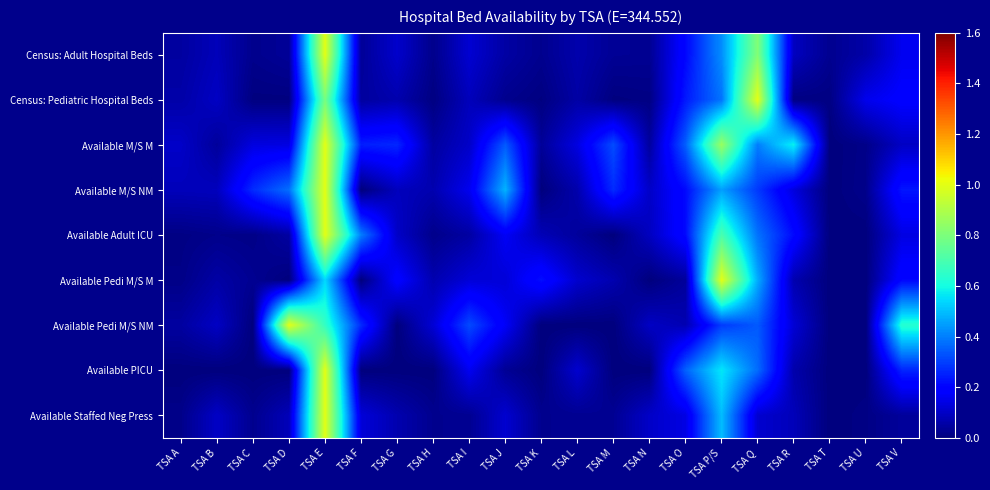

Reading right to left, extract all data points from this chart.

Census: Adult Hospital Beds: TSA V=0.2	TSA U=0.1	TSA T=0.0	TSA R=0.1	TSA Q=0.8	TSA P/S=0.4	TSA O=0.2	TSA N=0.0	TSA M=0.0	TSA L=0.1	TSA K=0.0	TSA J=0.1	TSA I=0.1	TSA H=0.0	TSA G=0.1	TSA F=0.0	TSA E=1.0	TSA D=0.0	TSA C=0.0	TSA B=0.1	TSA A=0.0
Census: Pediatric Hospital Beds: TSA V=0.2	TSA U=0.2	TSA T=0.0	TSA R=0.0	TSA Q=1.0	TSA P/S=0.4	TSA O=0.2	TSA N=0.0	TSA M=0.0	TSA L=0.1	TSA K=0.0	TSA J=0.0	TSA I=0.1	TSA H=0.0	TSA G=0.1	TSA F=0.0	TSA E=0.8	TSA D=0.0	TSA C=0.0	TSA B=0.1	TSA A=0.1
Available M/S M: TSA V=0.1	TSA U=0.0	TSA T=0.0	TSA R=0.6	TSA Q=0.4	TSA P/S=0.9	TSA O=0.4	TSA N=0.0	TSA M=0.3	TSA L=0.1	TSA K=0.0	TSA J=0.3	TSA I=0.1	TSA H=0.0	TSA G=0.3	TSA F=0.2	TSA E=1.0	TSA D=0.1	TSA C=0.1	TSA B=0.0	TSA A=0.1
Available M/S NM: TSA V=0.2	TSA U=0.0	TSA T=0.0	TSA R=0.1	TSA Q=0.3	TSA P/S=0.5	TSA O=0.2	TSA N=0.1	TSA M=0.3	TSA L=0.1	TSA K=0.0	TSA J=0.5	TSA I=0.2	TSA H=0.1	TSA G=0.1	TSA F=0.0	TSA E=1.0	TSA D=0.4	TSA C=0.3	TSA B=0.1	TSA A=0.1
Available Adult ICU: TSA V=0.1	TSA U=0.0	TSA T=0.0	TSA R=0.2	TSA Q=0.4	TSA P/S=0.7	TSA O=0.2	TSA N=0.1	TSA M=0.0	TSA L=0.0	TSA K=0.1	TSA J=0.2	TSA I=0.1	TSA H=0.0	TSA G=0.1	TSA F=0.4	TSA E=1.0	TSA D=0.1	TSA C=0.0	TSA B=0.0	TSA A=0.0
Available Pedi M/S M: TSA V=0.2	TSA U=0.0	TSA T=0.0	TSA R=0.1	TSA Q=0.5	TSA P/S=1.0	TSA O=0.0	TSA N=0.0	TSA M=0.1	TSA L=0.1	TSA K=0.2	TSA J=0.1	TSA I=0.1	TSA H=0.1	TSA G=0.2	TSA F=0.0	TSA E=0.5	TSA D=0.0	TSA C=0.0	TSA B=0.1	TSA A=0.0
Available Pedi M/S NM: TSA V=0.6	TSA U=0.0	TSA T=0.0	TSA R=0.1	TSA Q=0.3	TSA P/S=0.3	TSA O=0.1	TSA N=0.1	TSA M=0.0	TSA L=0.0	TSA K=0.0	TSA J=0.2	TSA I=0.3	TSA H=0.1	TSA G=0.0	TSA F=0.3	TSA E=0.7	TSA D=1.0	TSA C=0.0	TSA B=0.1	TSA A=0.0
Available PICU: TSA V=0.3	TSA U=0.0	TSA T=0.0	TSA R=0.1	TSA Q=0.4	TSA P/S=0.6	TSA O=0.4	TSA N=0.0	TSA M=0.0	TSA L=0.1	TSA K=0.0	TSA J=0.0	TSA I=0.2	TSA H=0.0	TSA G=0.0	TSA F=0.0	TSA E=1.0	TSA D=0.0	TSA C=0.0	TSA B=0.0	TSA A=0.0
Available Staffed Neg Press: TSA V=0.0	TSA U=0.0	TSA T=0.0	TSA R=0.1	TSA Q=0.1	TSA P/S=0.5	TSA O=0.1	TSA N=0.1	TSA M=0.0	TSA L=0.0	TSA K=0.0	TSA J=0.1	TSA I=0.0	TSA H=0.0	TSA G=0.1	TSA F=0.1	TSA E=1.0	TSA D=0.1	TSA C=0.0	TSA B=0.1	TSA A=0.0